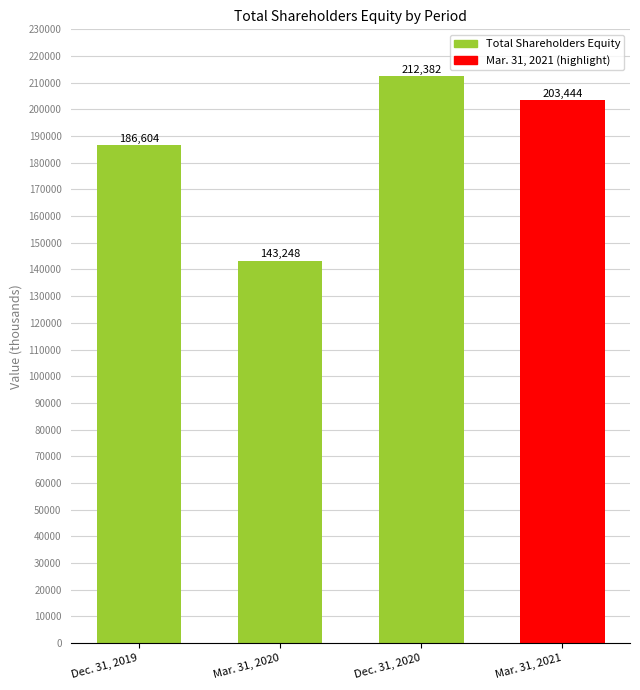

What is the minimum value shown in the chart?

143248